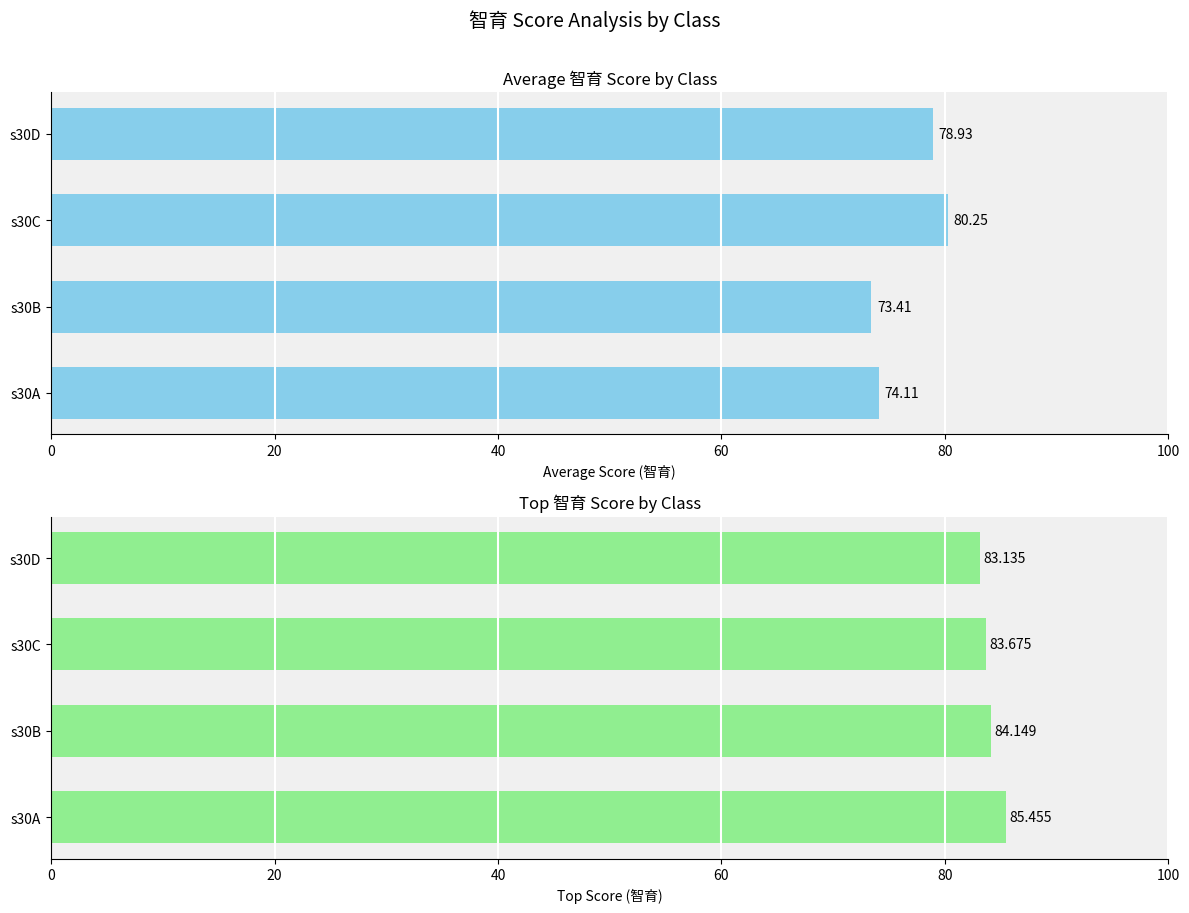

What is the difference between the maximum and minimum values in the Top 智育 series?

2.3